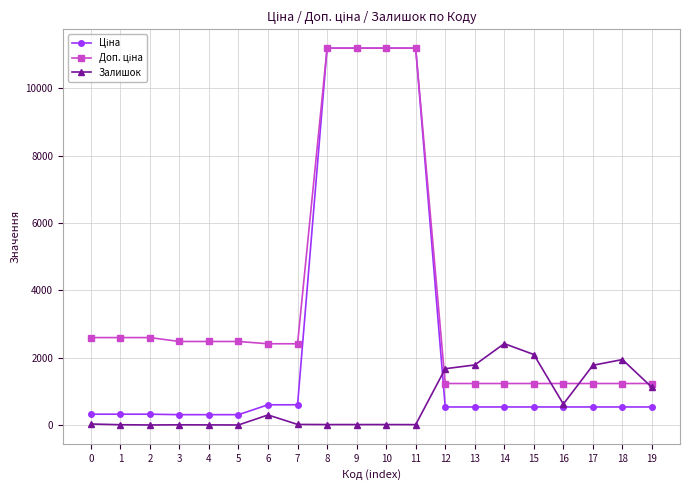

What is the maximum value shown in the chart?

11188.2